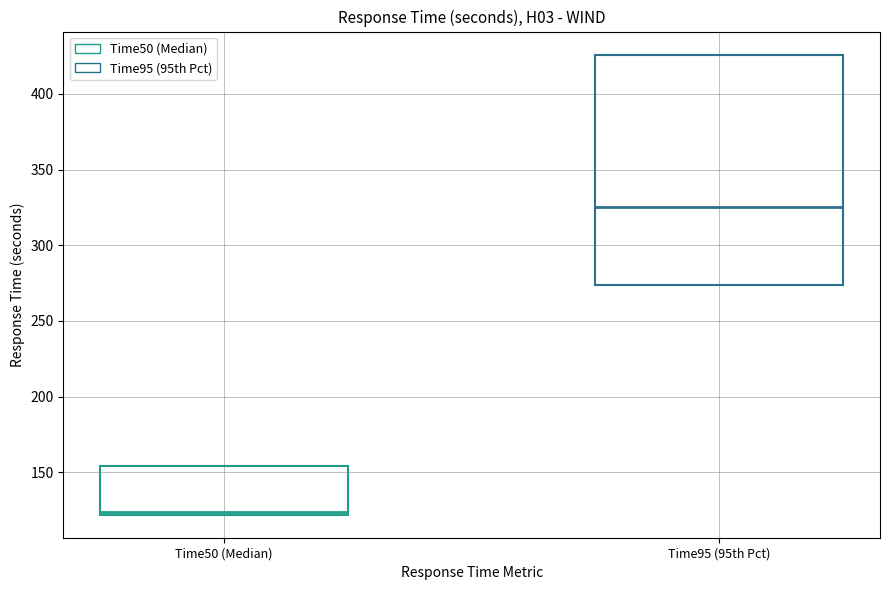

Reading left to right, transcribe this box plot: for each box, give where its median line is, the range the box spans, and where its two whiskers end, as read against the y-axis. The values are not printed on the chart, so give them approximately, as read against the axis.

Time50 (Median): median 125, box 120 to 155, whiskers 120 to 155
Time95 (95th Pct): median 325, box 275 to 425, whiskers 275 to 425